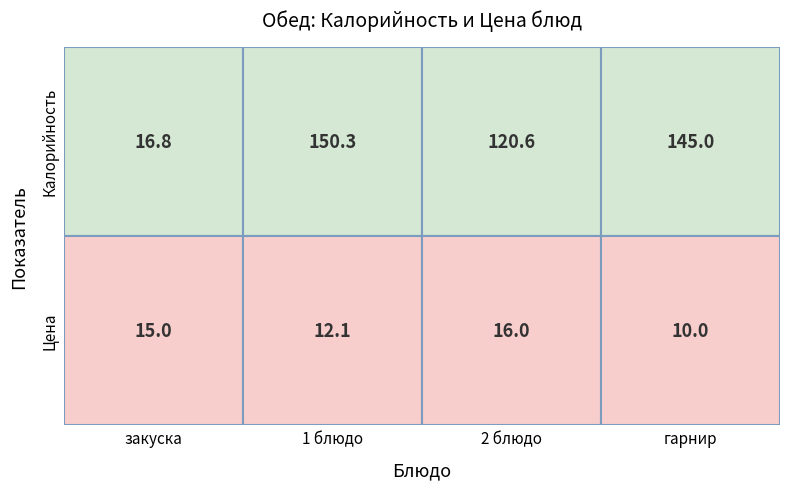

Read the гарнир value at 0.

145.0